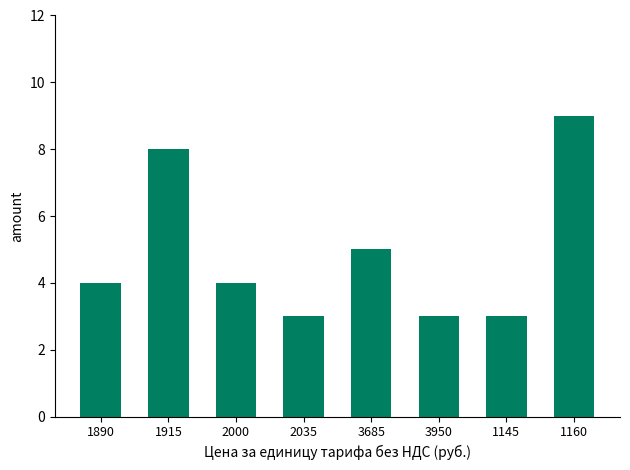

What is the ratio of the value at 3950 to the value at 2035?

1.0